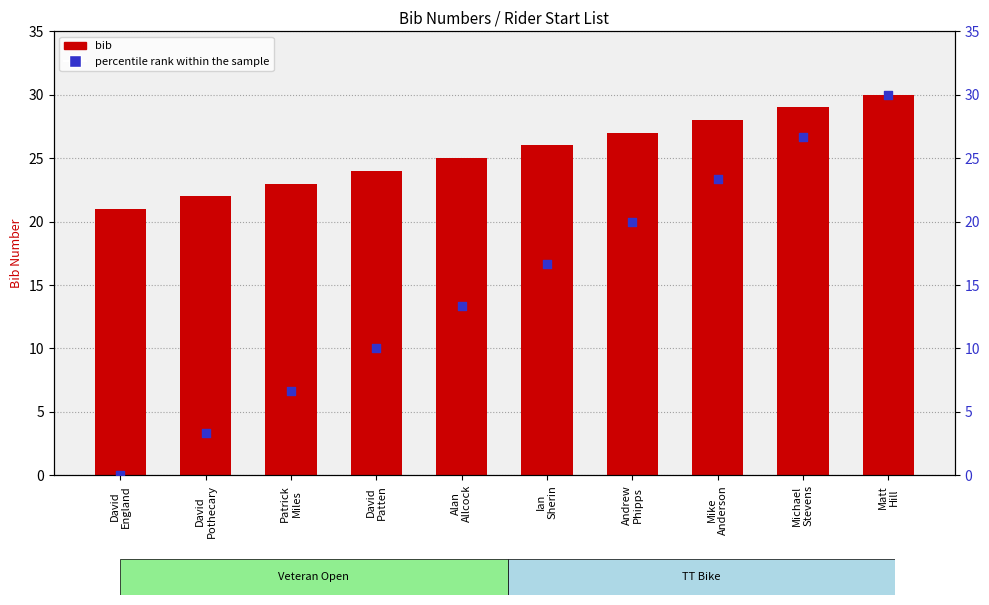

Which series has the widest spread of Y values?

percentile rank within the sample